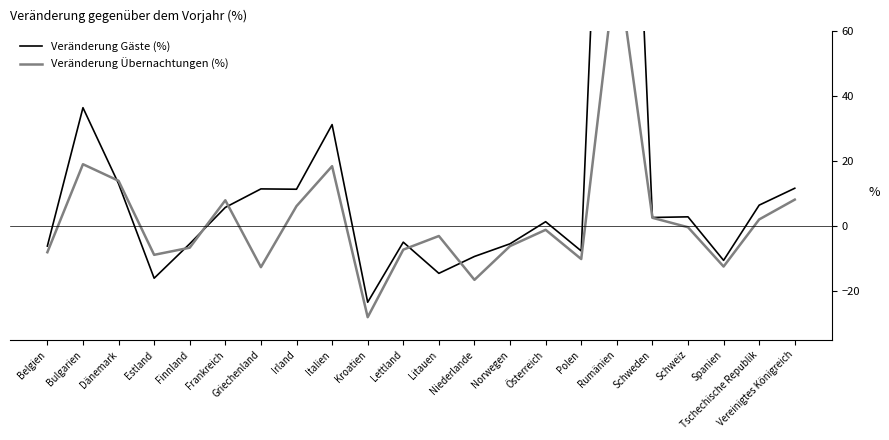

What is the label of the 19th point from the left?

Schweiz